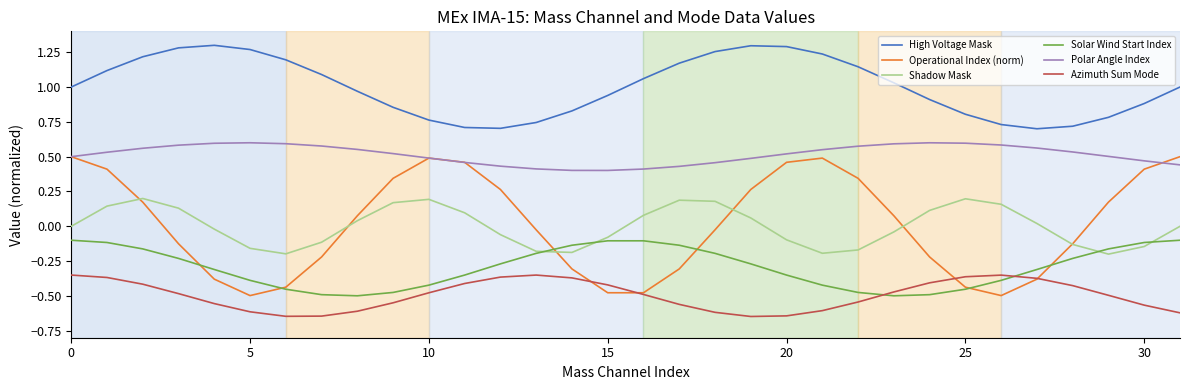

Is this an area chart (filled region under the line)?

No